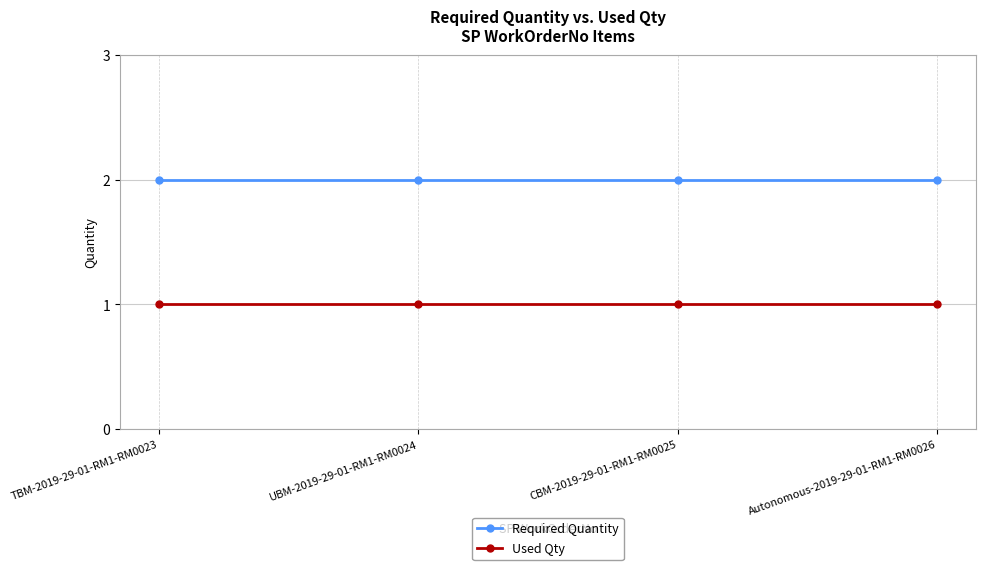

Does the chart have visible grid lines?

Yes